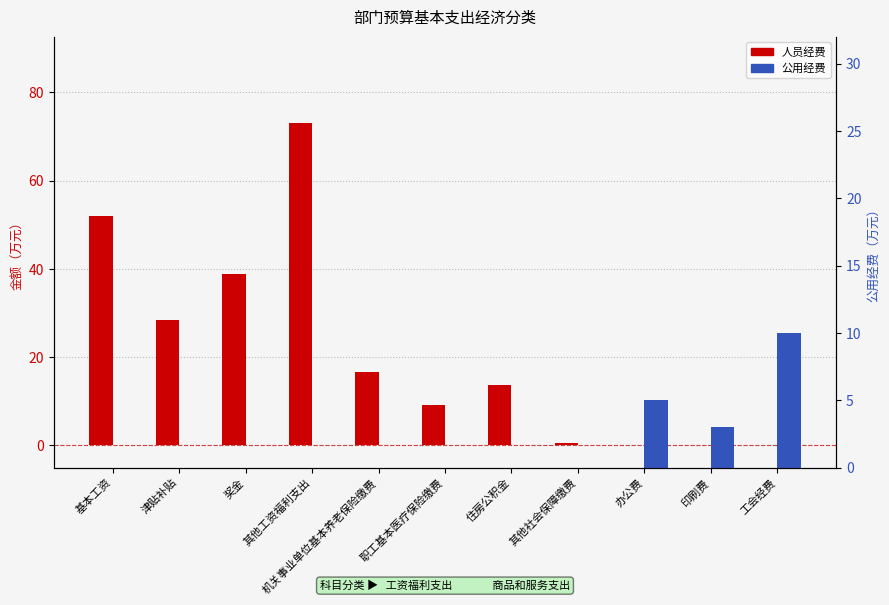

Are the bars horizontal?

No